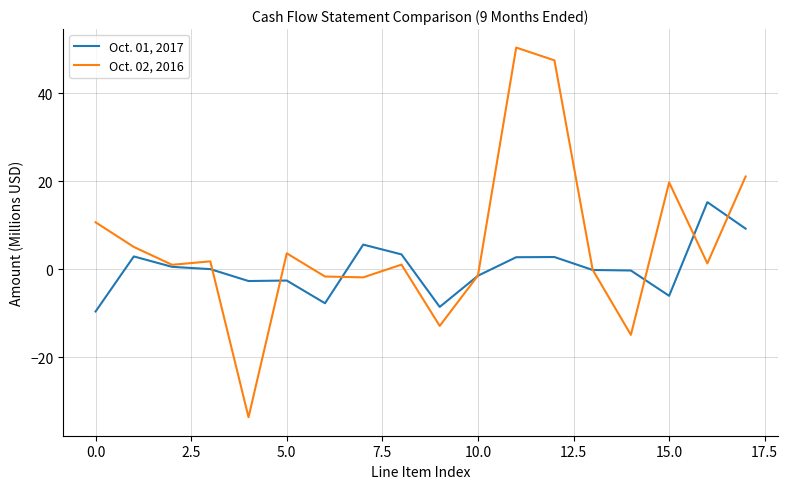

List the series in order of their overall mean, lowest first.

Oct. 01, 2017, Oct. 02, 2016